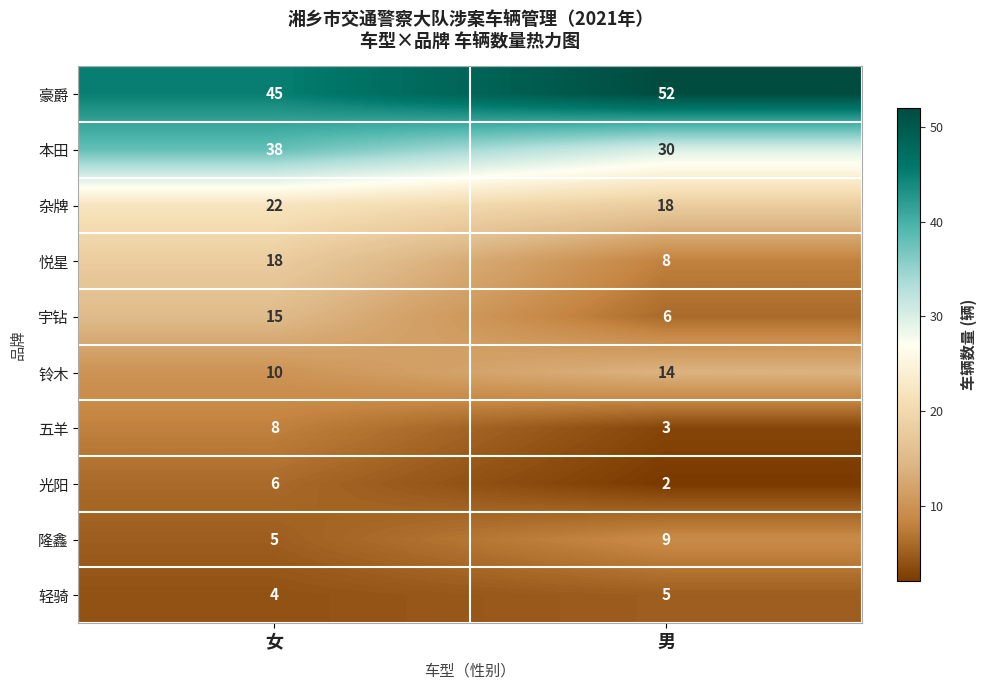

Reading right to left, what are all the values shown in this chart?

豪爵: 男=52	女=45
本田: 男=30	女=38
杂牌: 男=18	女=22
悦星: 男=8	女=18
宇钻: 男=6	女=15
铃木: 男=14	女=10
五羊: 男=3	女=8
光阳: 男=2	女=6
隆鑫: 男=9	女=5
轻骑: 男=5	女=4